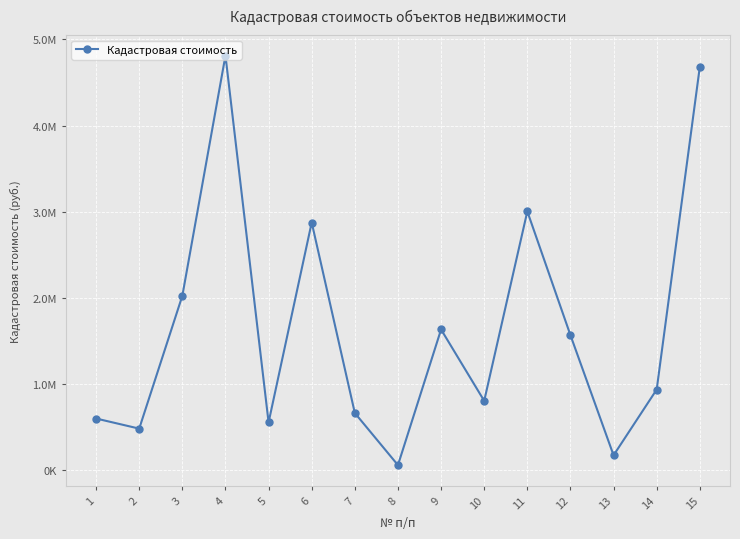

What is the approximate value at 8?

60413.9